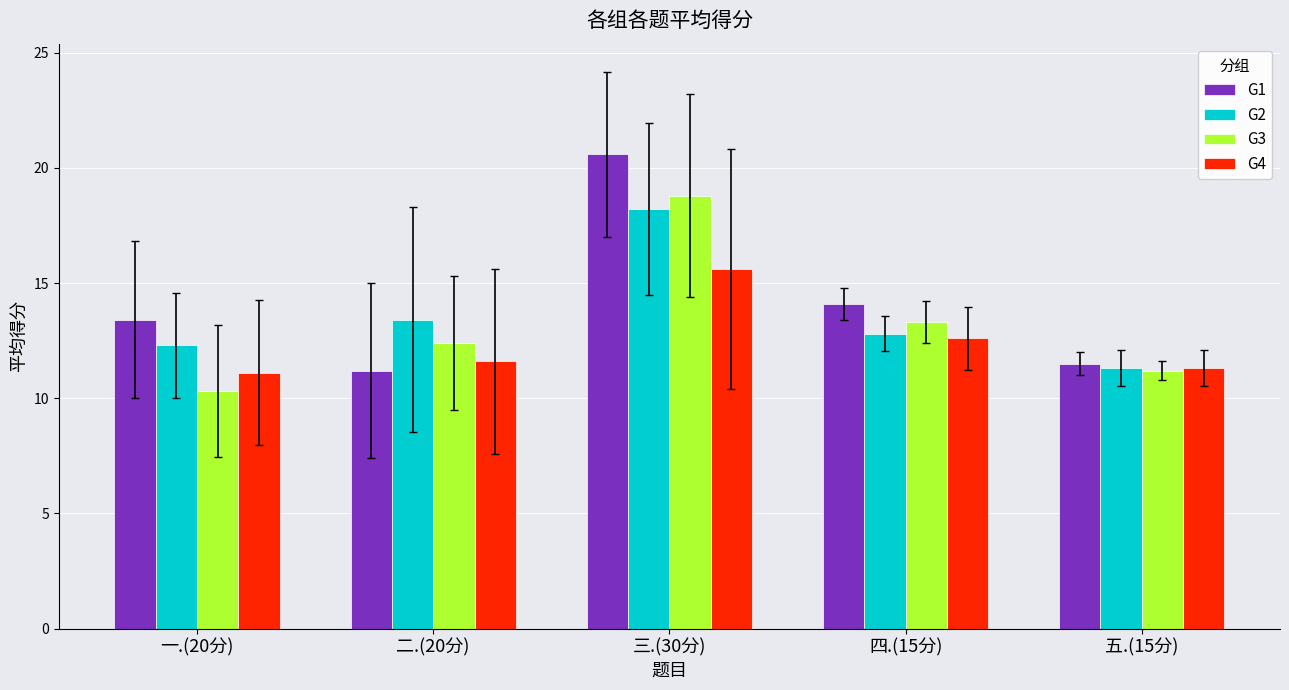

Reading left to right, extract all data points from this chart.

G1: 一.(20分)=13.4	二.(20分)=11.2	三.(30分)=20.6	四.(15分)=14.1	五.(15分)=11.5
G2: 一.(20分)=12.3	二.(20分)=13.4	三.(30分)=18.2	四.(15分)=12.8	五.(15分)=11.3
G3: 一.(20分)=10.3	二.(20分)=12.4	三.(30分)=18.8	四.(15分)=13.3	五.(15分)=11.2
G4: 一.(20分)=11.1	二.(20分)=11.6	三.(30分)=15.6	四.(15分)=12.6	五.(15分)=11.3